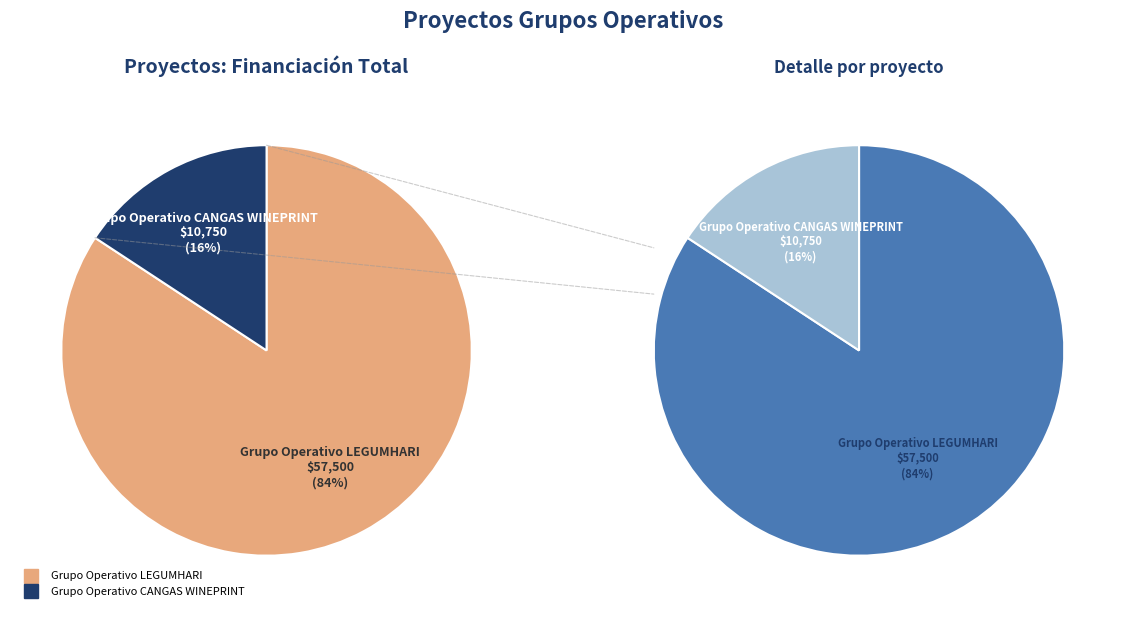

Which category accounts for the majority?

Grupo Operativo LEGUMHARI